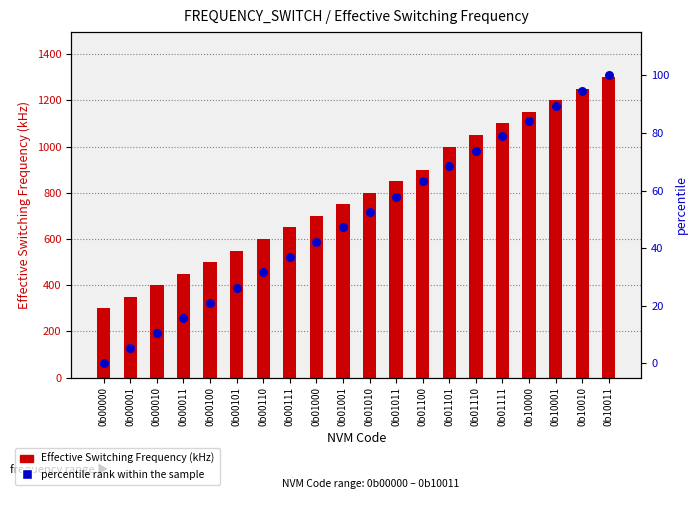

At which category is the sum across all series the highest?

0b10011